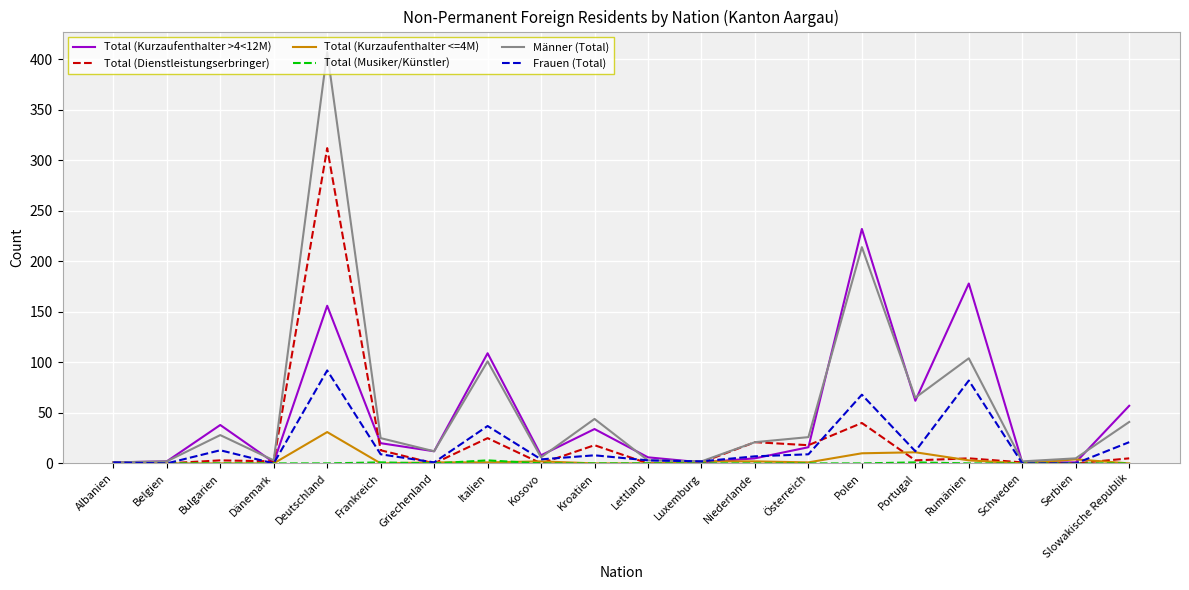

True or false: Frauen (Total) has a value of 45 at Belgien.

False